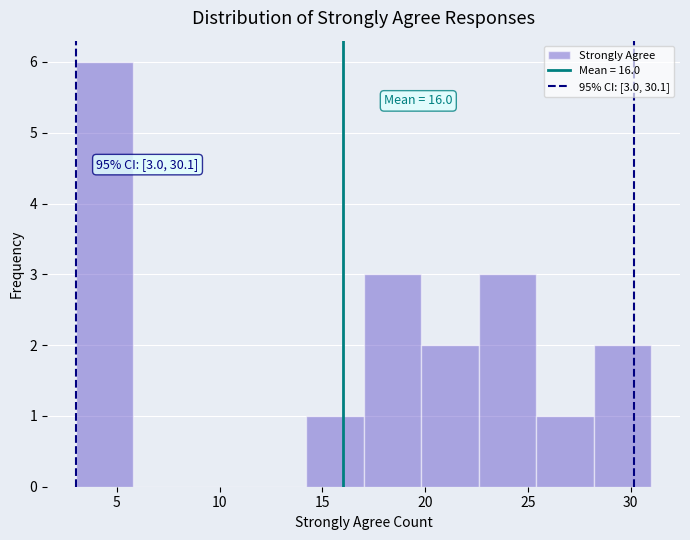

Over which range of the x-axis is the bar tallest?

3.0 to 5.8